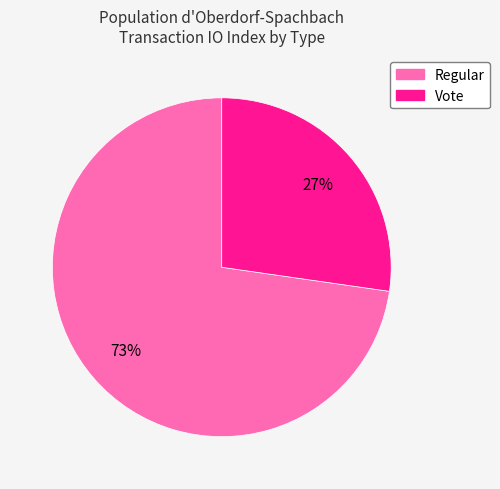

To the nearest percent, what percentage of the pie is Vote?

27%